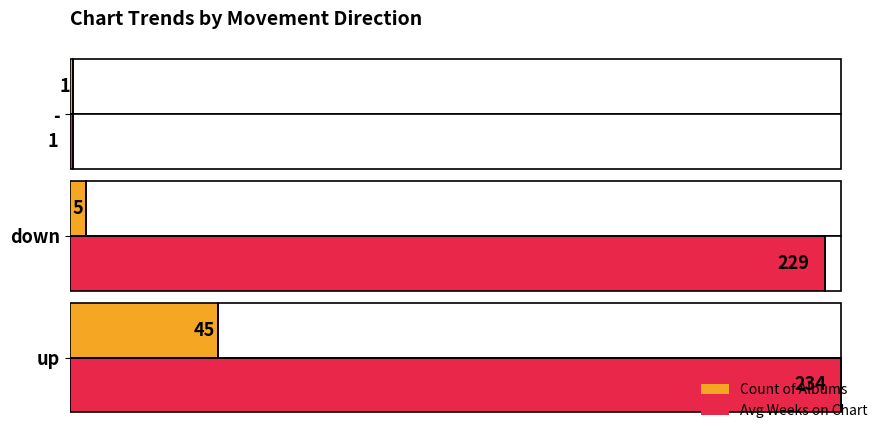

What are all the series names shown in the legend?

Count of Albums, Avg Weeks on Chart